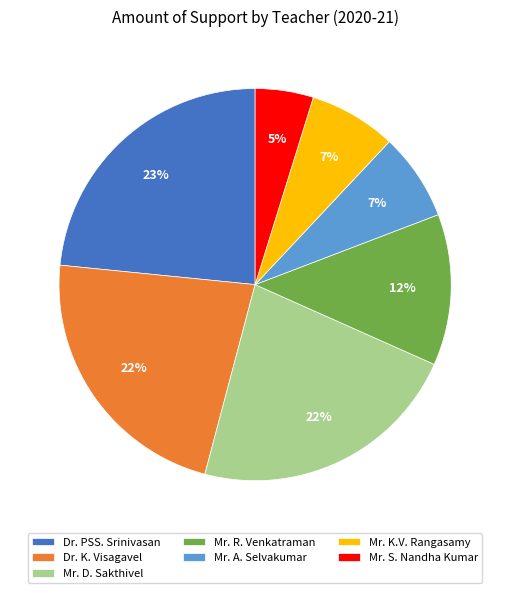

To the nearest percent, what percentage of the pie is Mr. A. Selvakumar?

7%